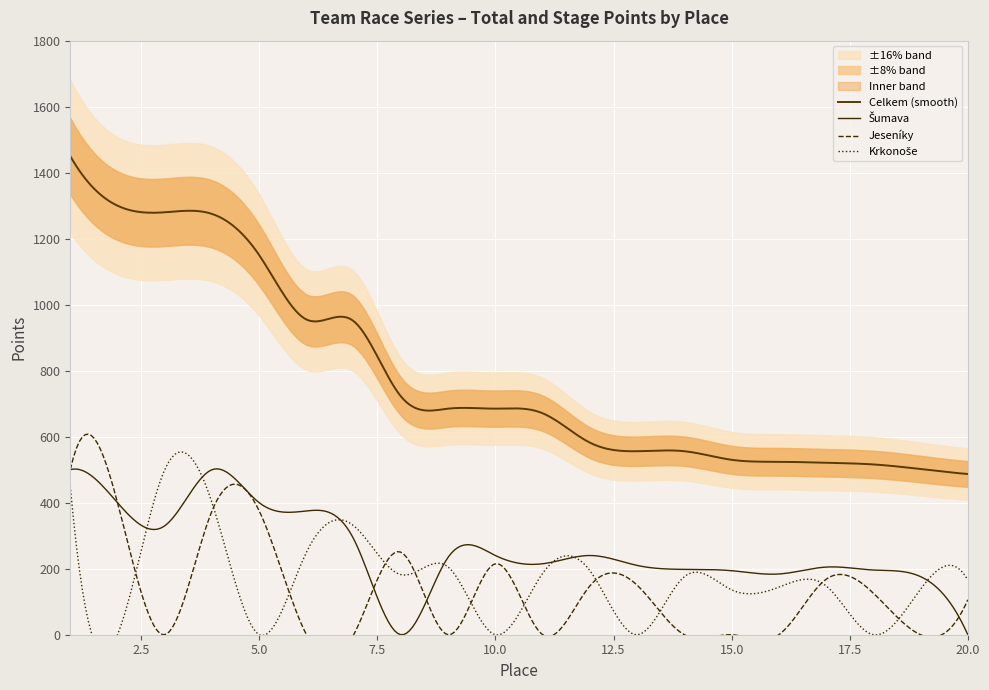

How many intersections are there between Jeseníky and Krkonoše?

11